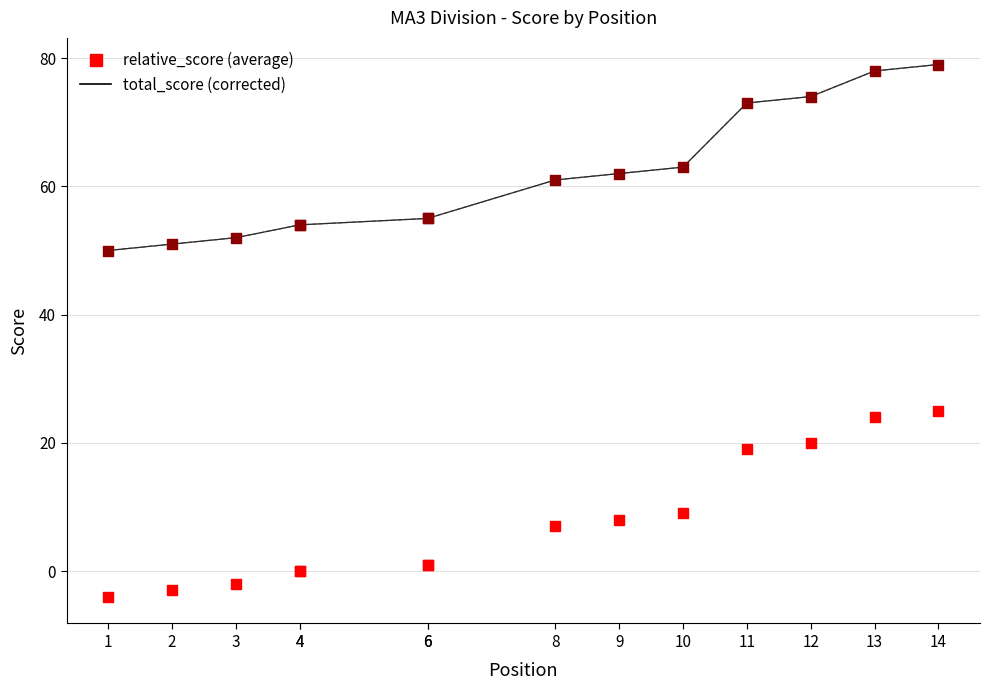

Which series has the largest Y range (max minus min)?

event_total_score